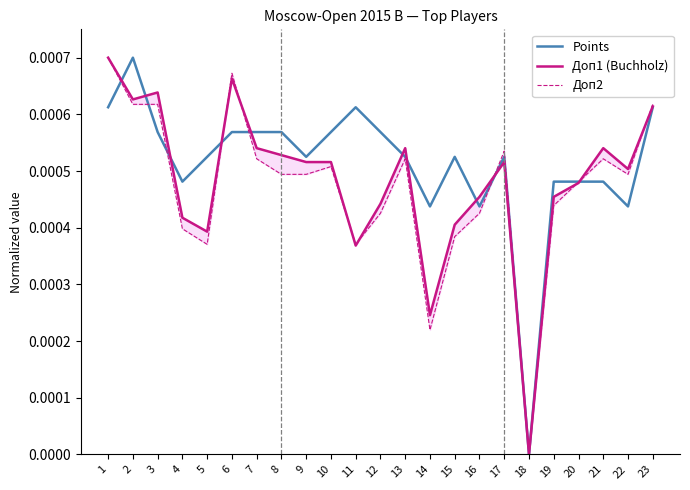

Which series has the widest spread of values?

Points